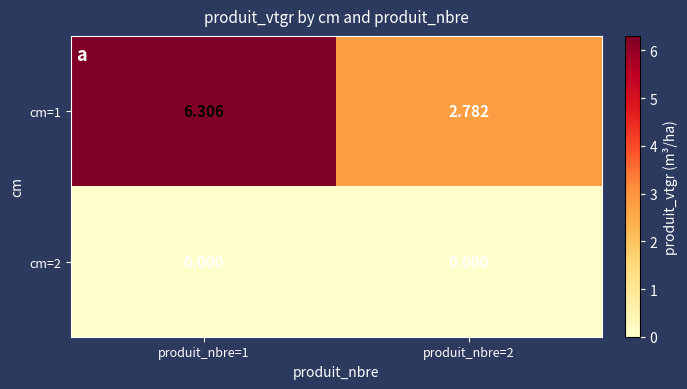

Is the value of cm=2 at produit_nbre=1 greater than the value of cm=1 at produit_nbre=1?

No